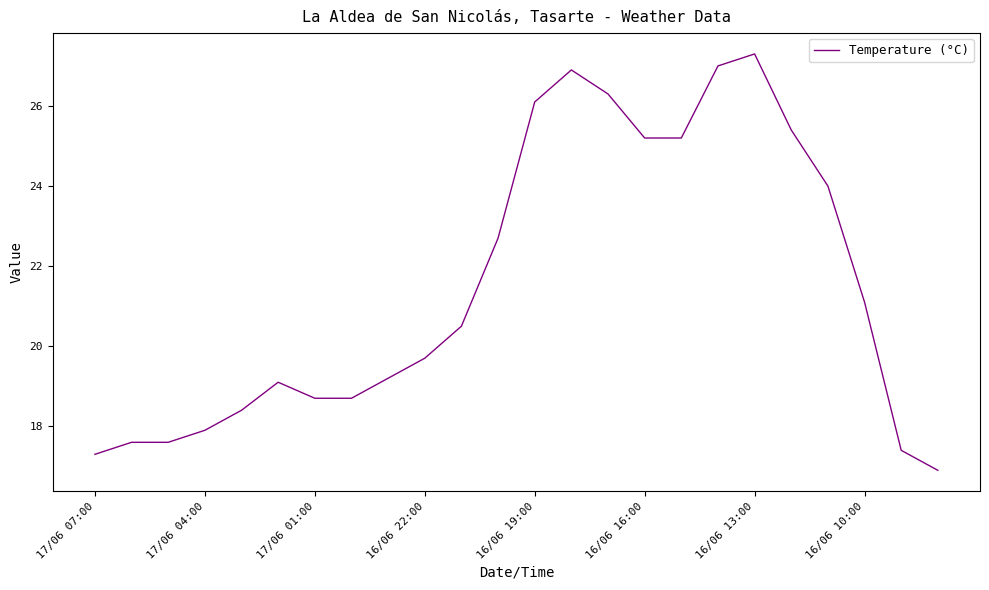

How many values exceed 20?

12